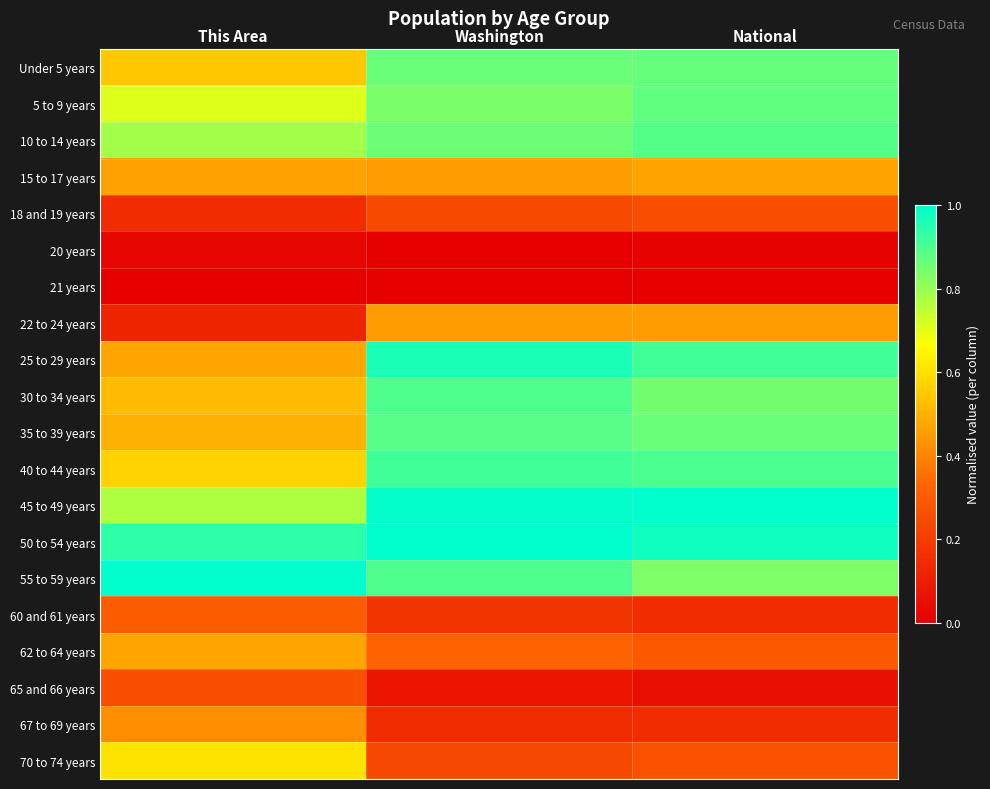

Which series has the widest spread of values?

25 to 29 years